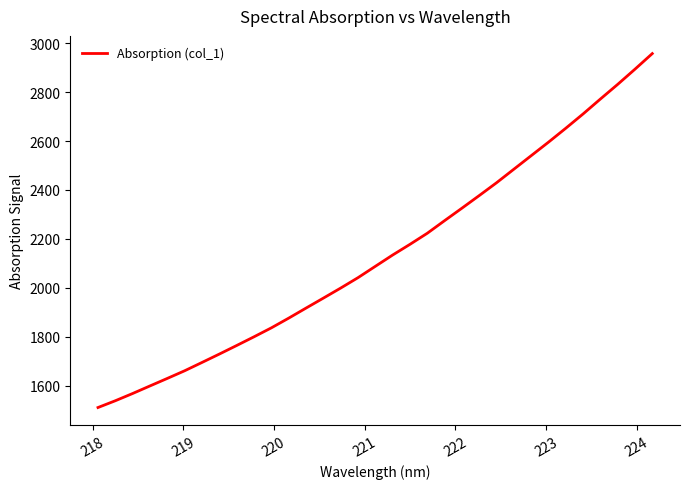

What is the difference between the maximum and minimum values?

1447.9